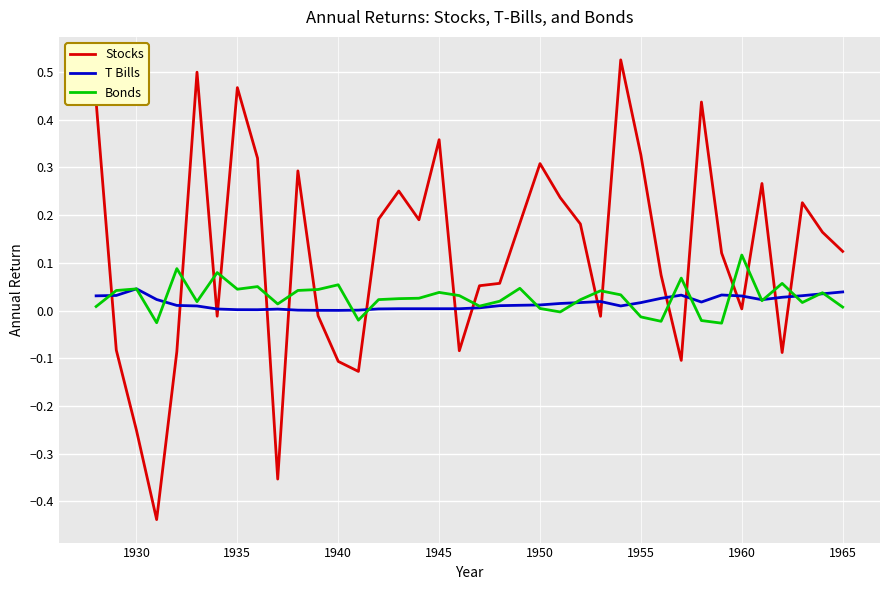

What are all the series names shown in the legend?

Stocks, T Bills, Bonds